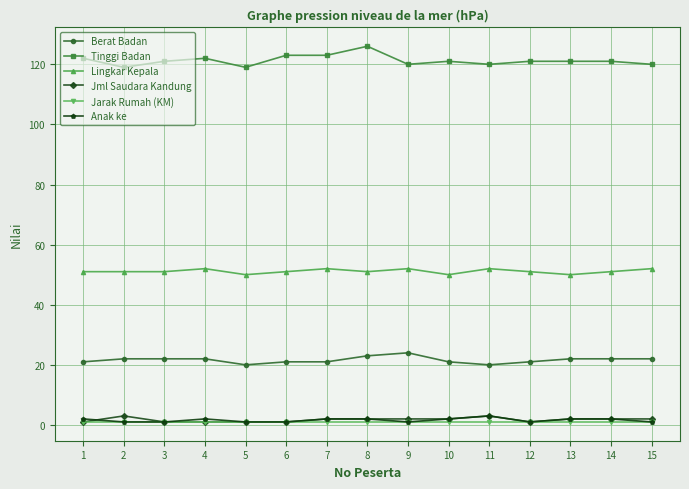

Where is the first local minimum for Tinggi Badan?

2